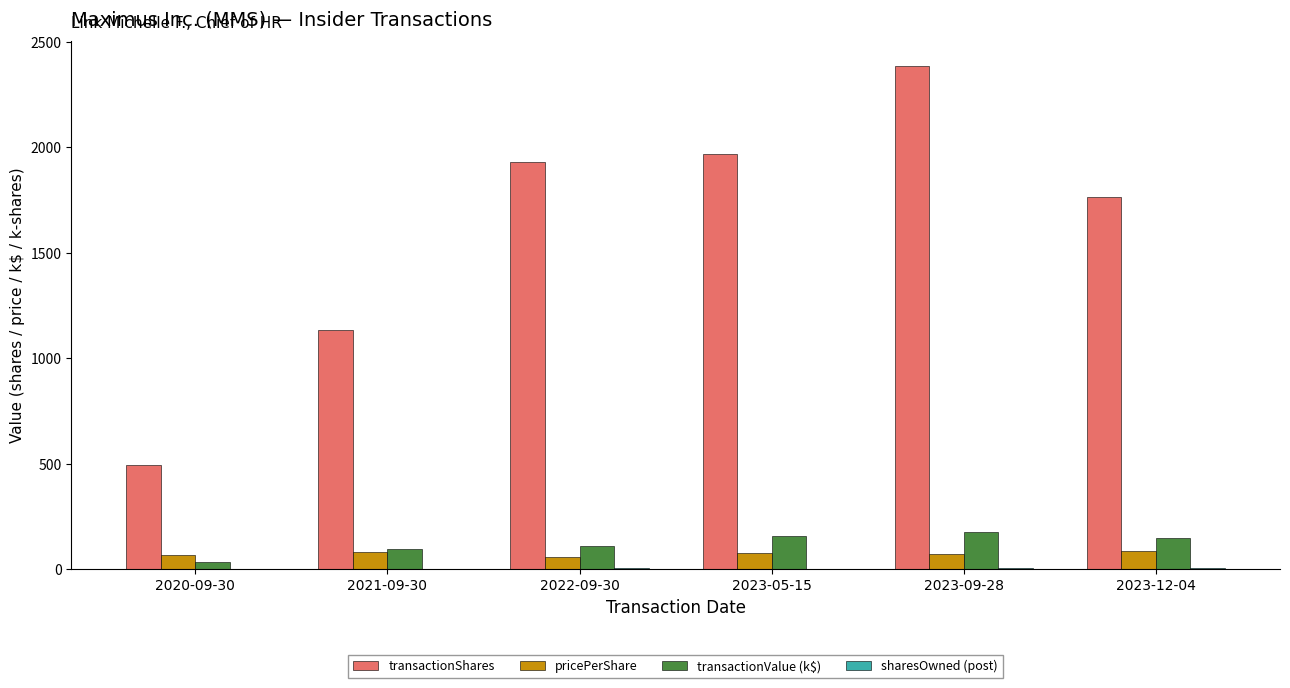

At which category is the sum across all series the highest?

2023-09-28